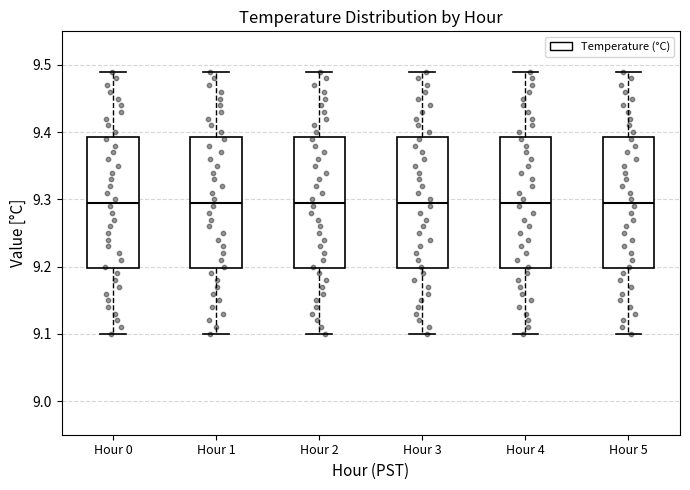

Reading left to right, read every box against the y-axis: the position of its median line, the range the box covers, and the ends of its whiskers. The values are not printed on the chart, so give them approximately, as read against the axis.

Hour 0: median 9.30, box 9.20 to 9.39, whiskers 9.10 to 9.49
Hour 1: median 9.30, box 9.20 to 9.39, whiskers 9.10 to 9.49
Hour 2: median 9.30, box 9.20 to 9.39, whiskers 9.10 to 9.49
Hour 3: median 9.30, box 9.20 to 9.39, whiskers 9.10 to 9.49
Hour 4: median 9.30, box 9.20 to 9.39, whiskers 9.10 to 9.49
Hour 5: median 9.30, box 9.20 to 9.39, whiskers 9.10 to 9.49